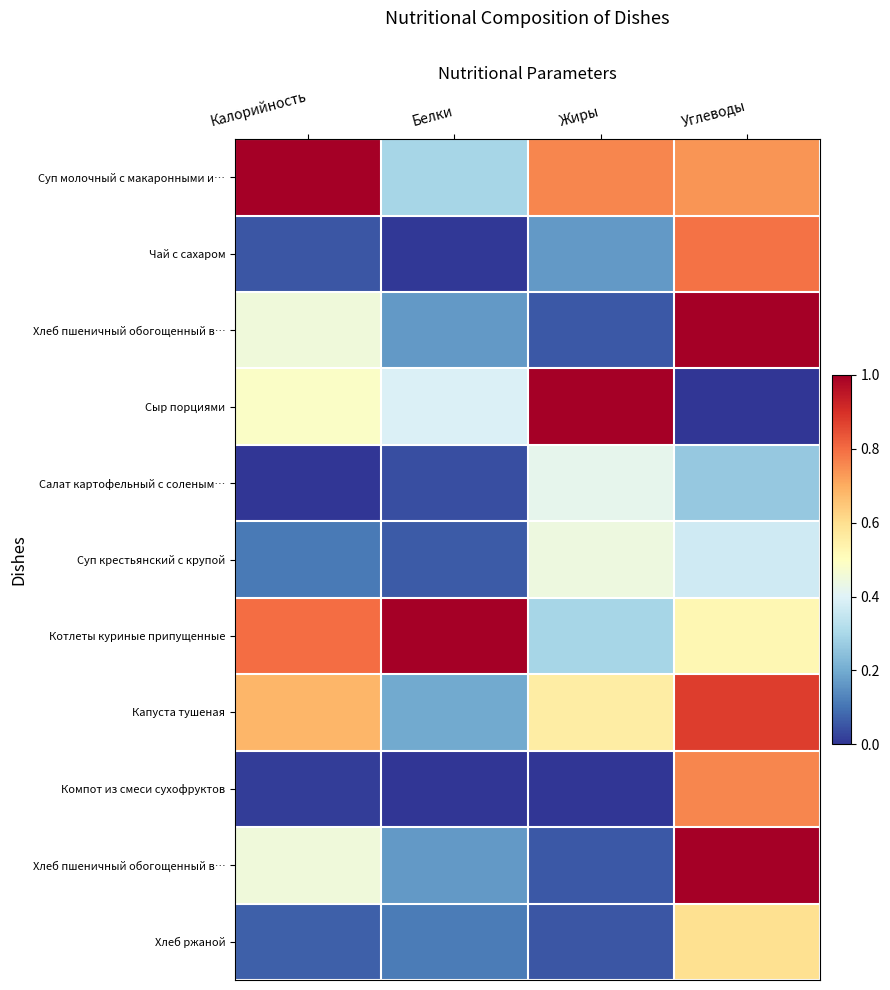

Which label corresponds to the smallest value in the chart?

Углеводы